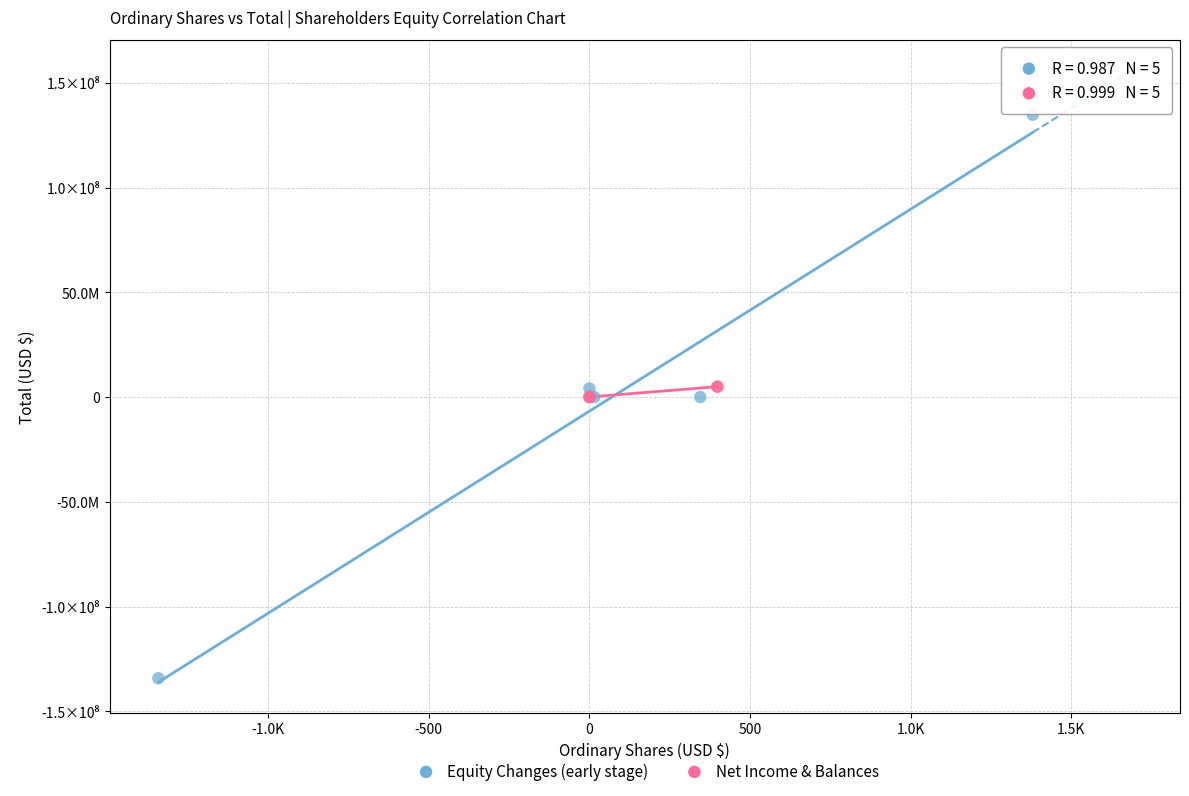

Which series has the largest Y range (max minus min)?

Equity Changes (early stage)